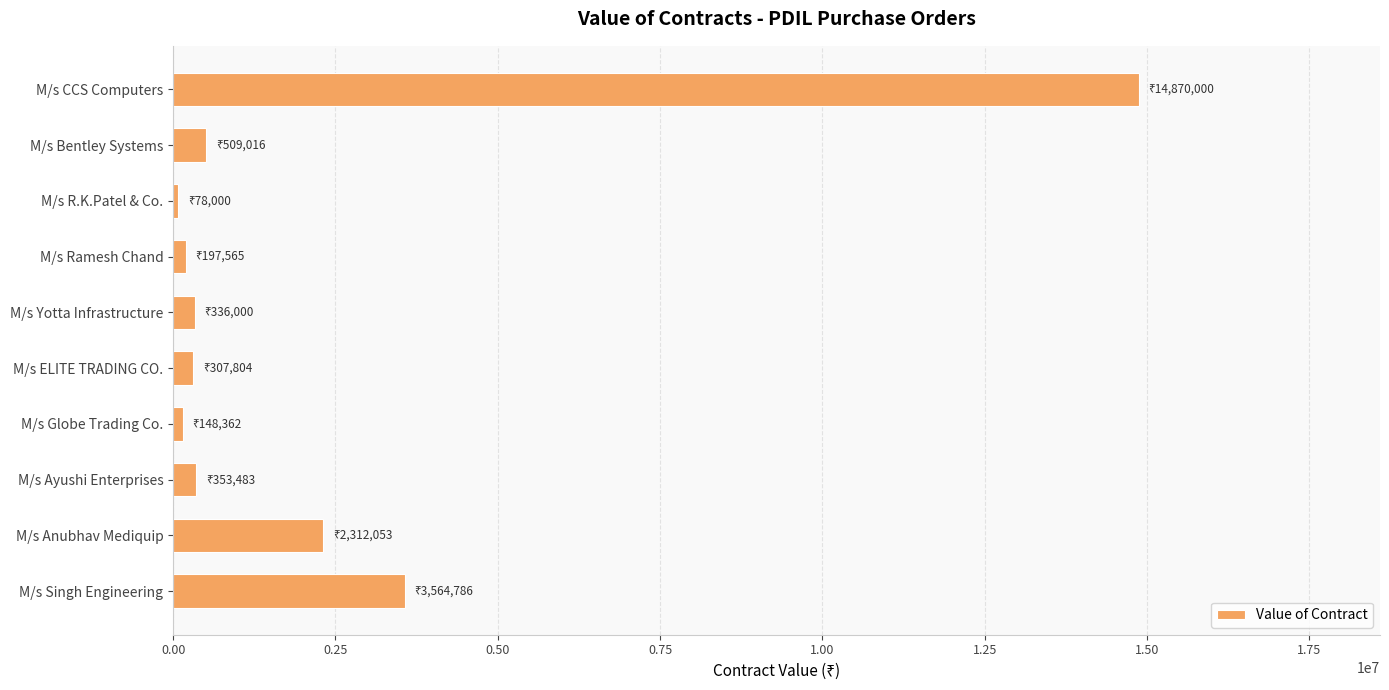

Which has a higher value, M/s Anubhav Mediquip or M/s Ramesh Chand?

M/s Anubhav Mediquip